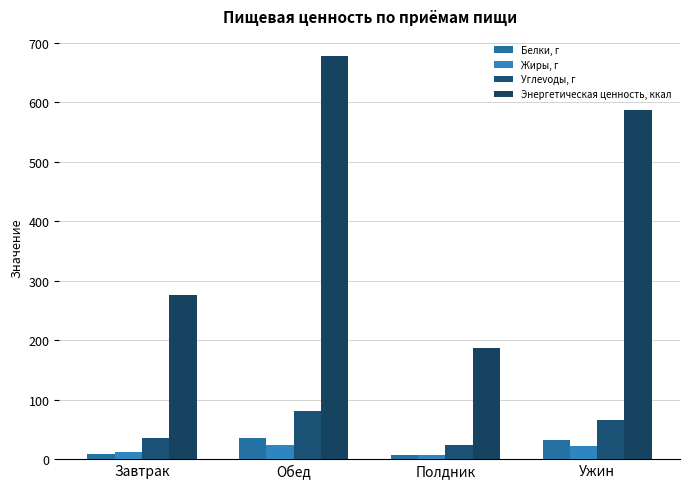

What is the label of the 2nd bar from the left?

Обед